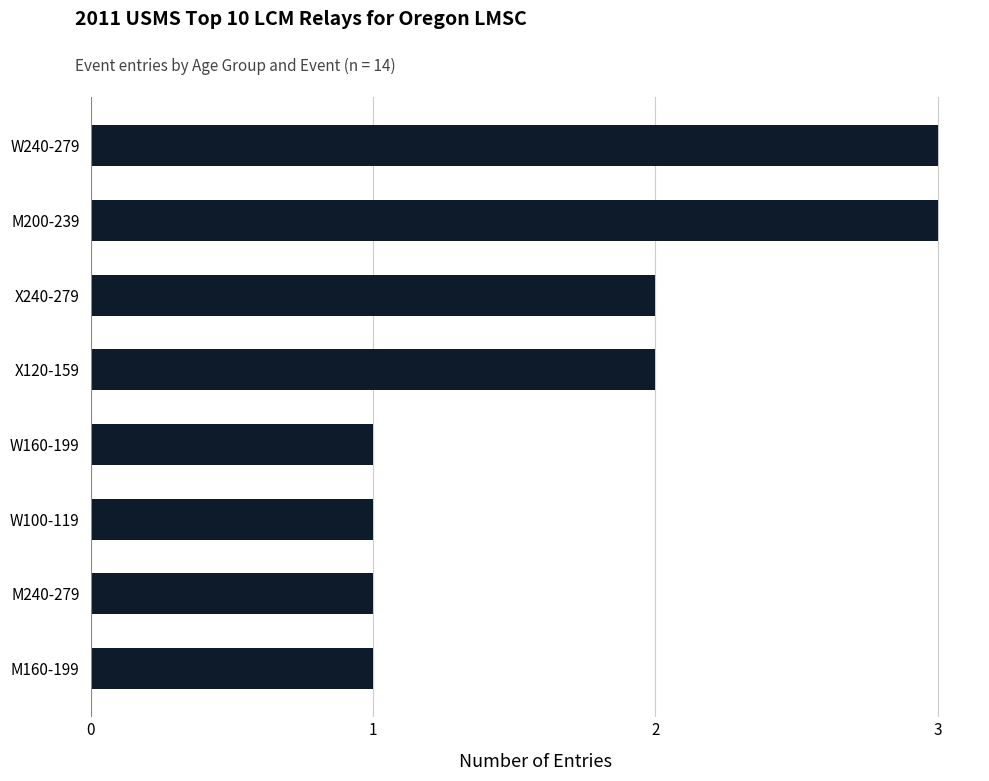

Are the bars horizontal?

Yes